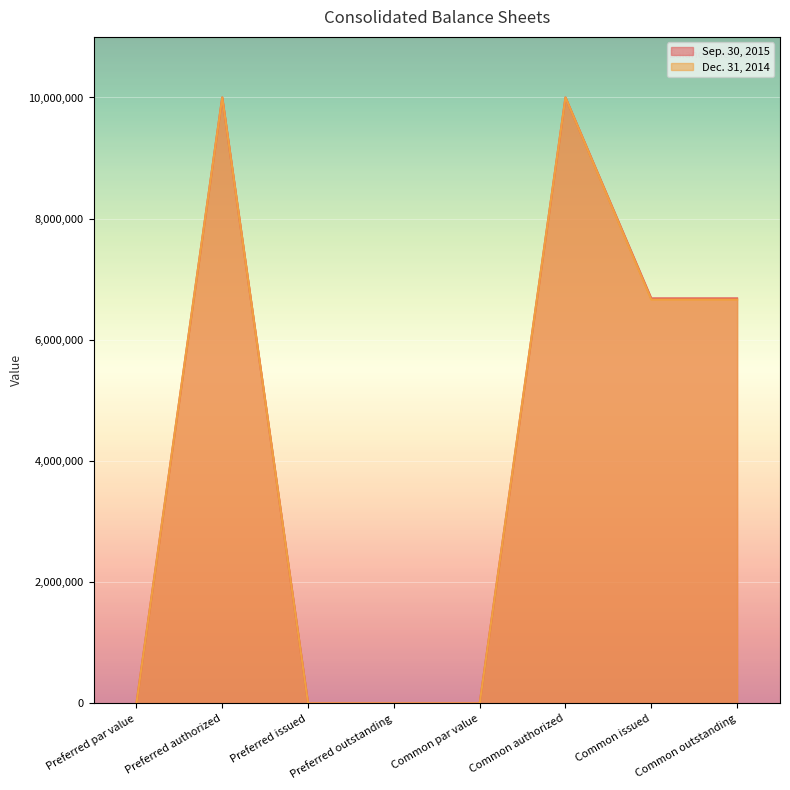

What is the greatest value displayed?

10000000